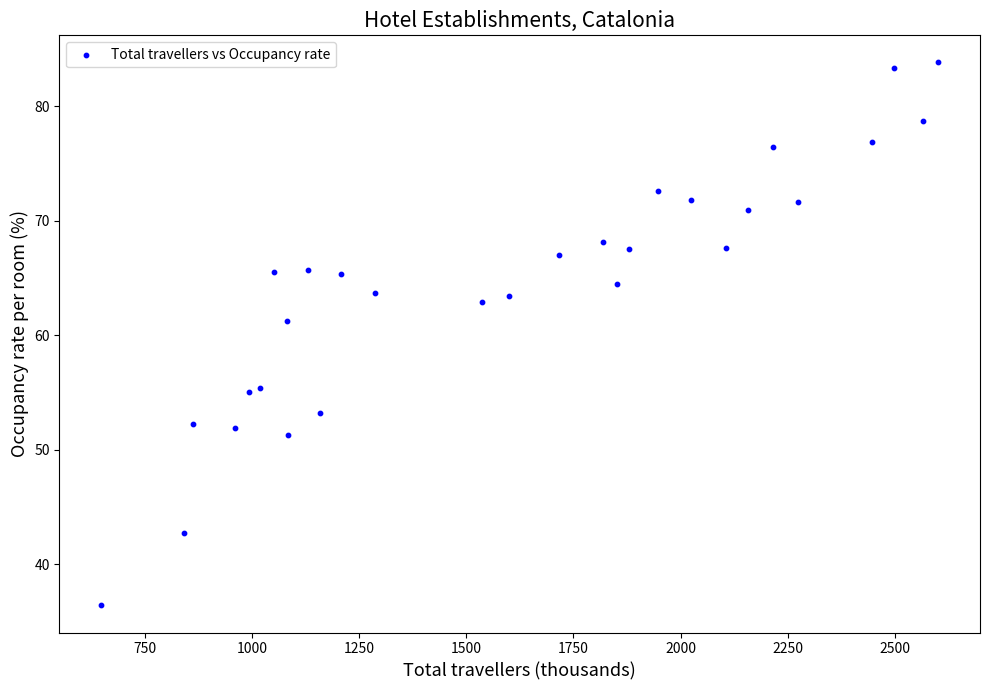

What is the range of Y values (max minus min)?

47.4